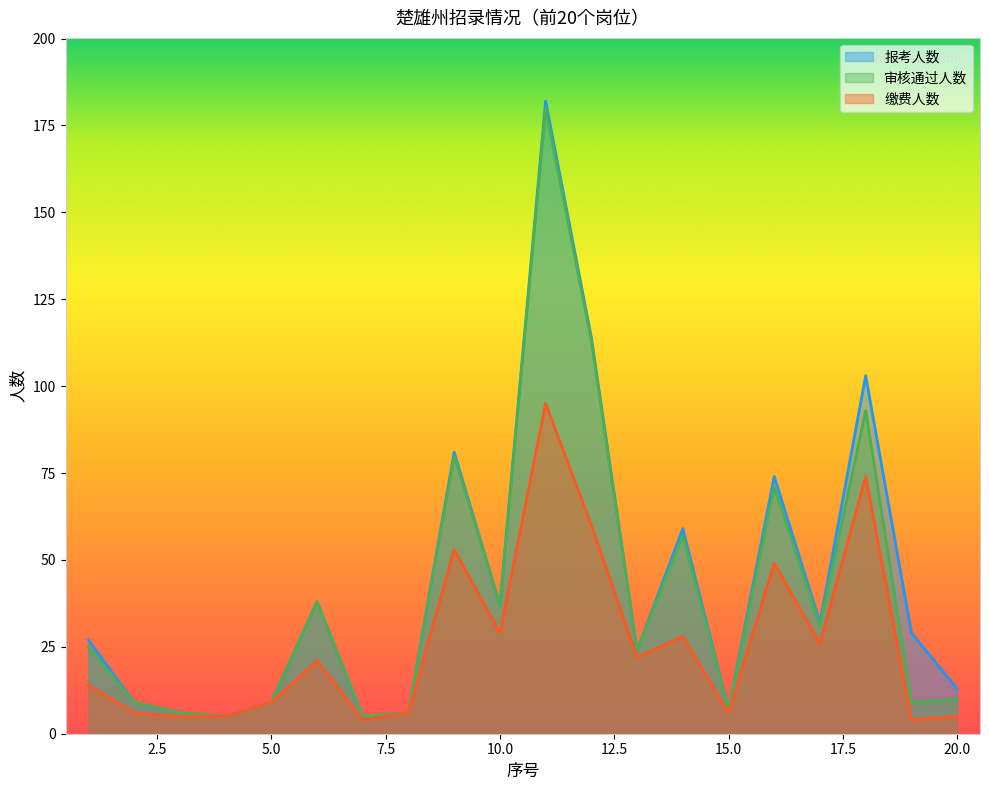

What is the average value of the 报考人数 series?

43